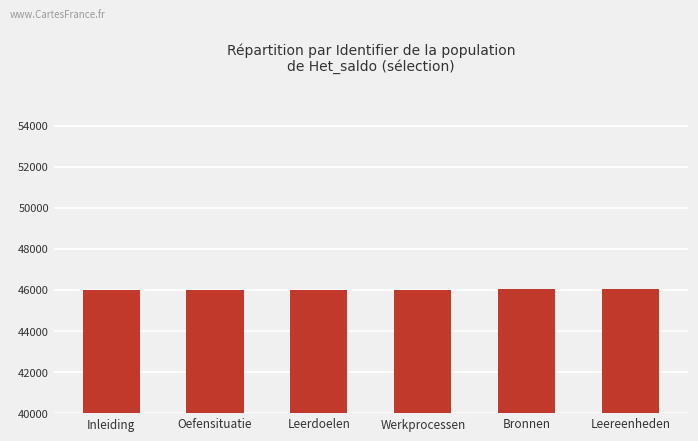

What is the value of the 1st bar from the left?

46004